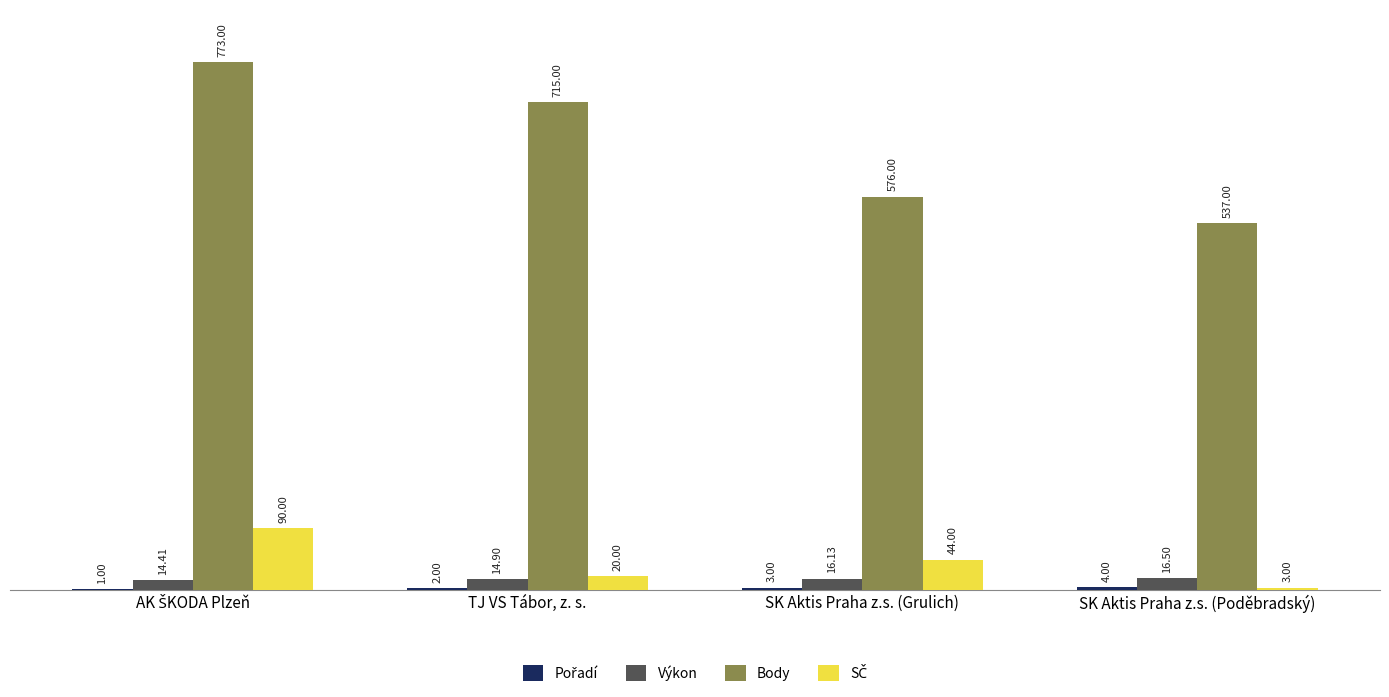

Which series has the largest total across all categories?

Body